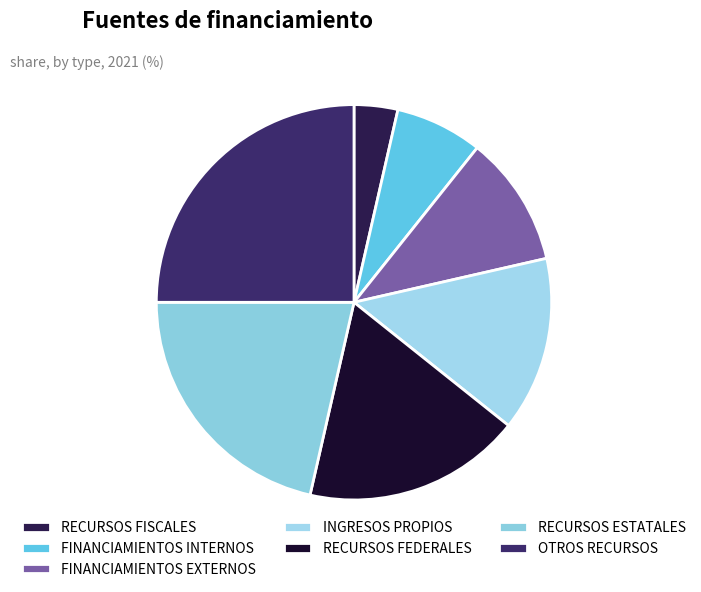

Count the number of slices in the pie.

7